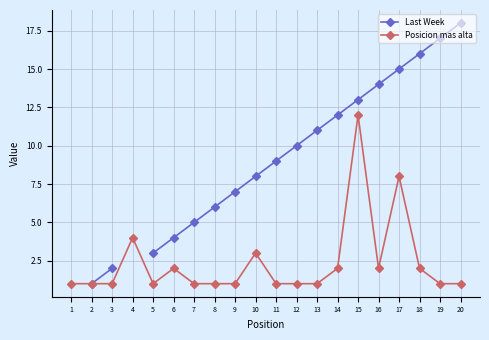

What is the sum of the Last Week values at 13 and 5?

14.0